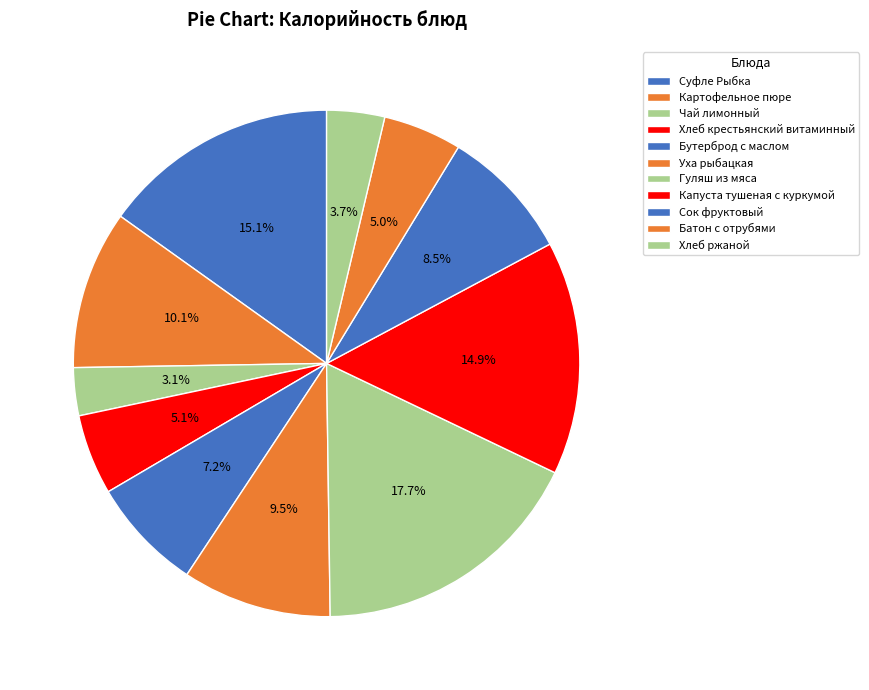

Is it true that Чай лимонный is 1% of the pie?

False